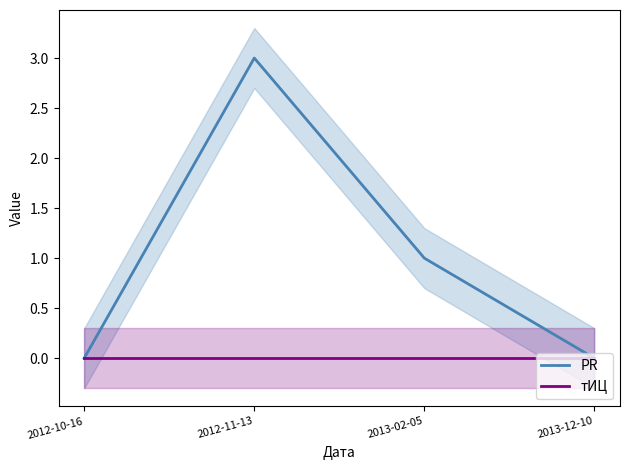

What is the difference between the maximum and second lowest values in the PR series?

3